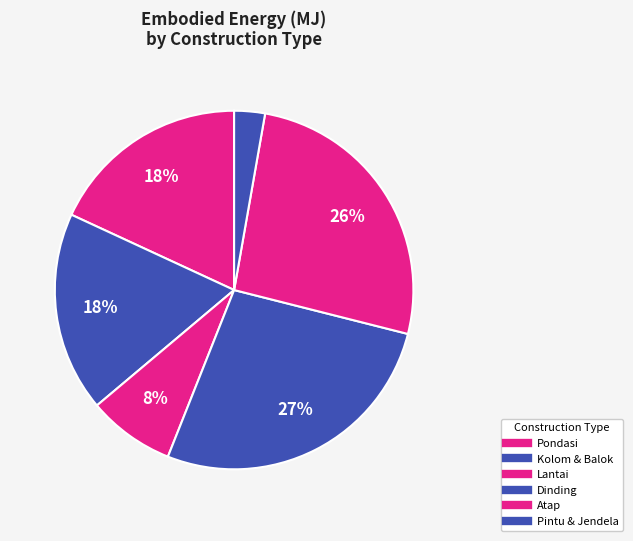

Count the number of slices in the pie.

6